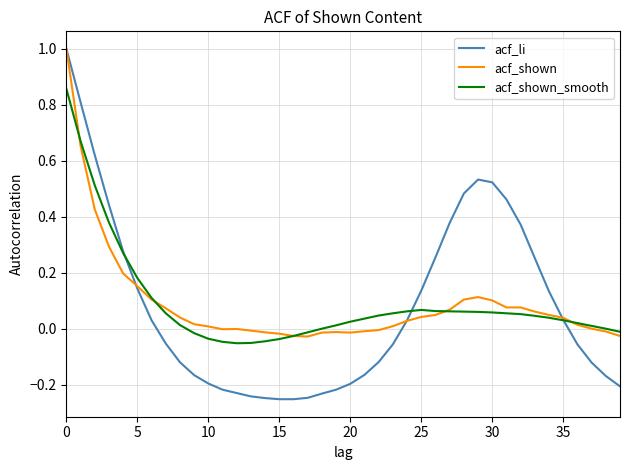

Which series has the largest range (max minus min)?

acf_li